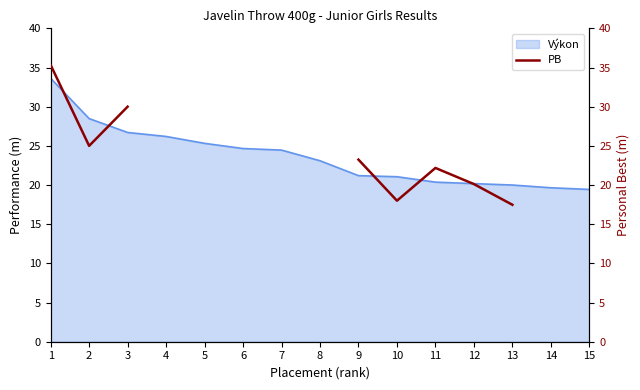

Is it true that Výkon equals 19.6 at 14?

True